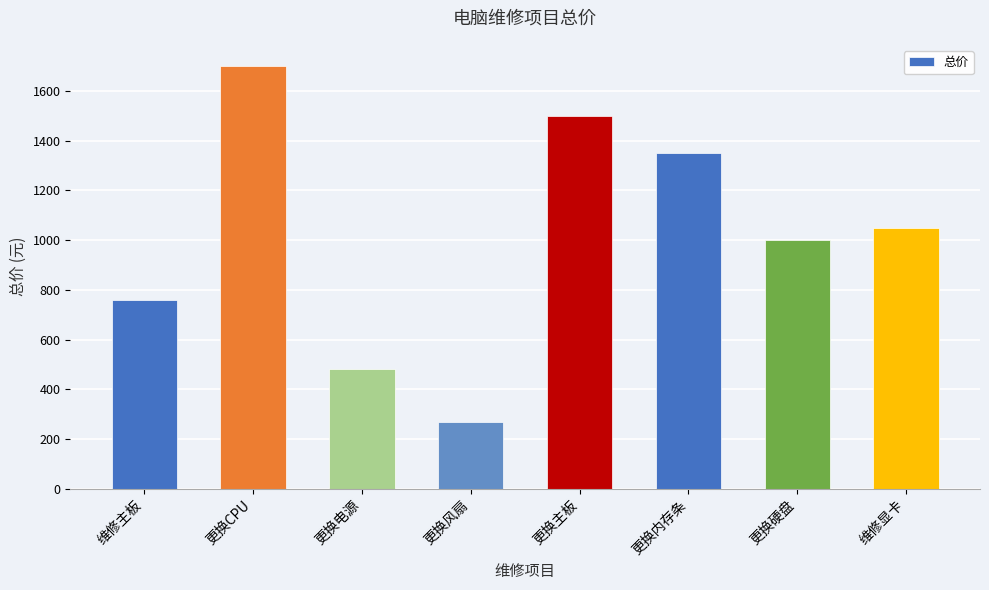

Between 维修主板 and 更换电源, which is larger?

维修主板